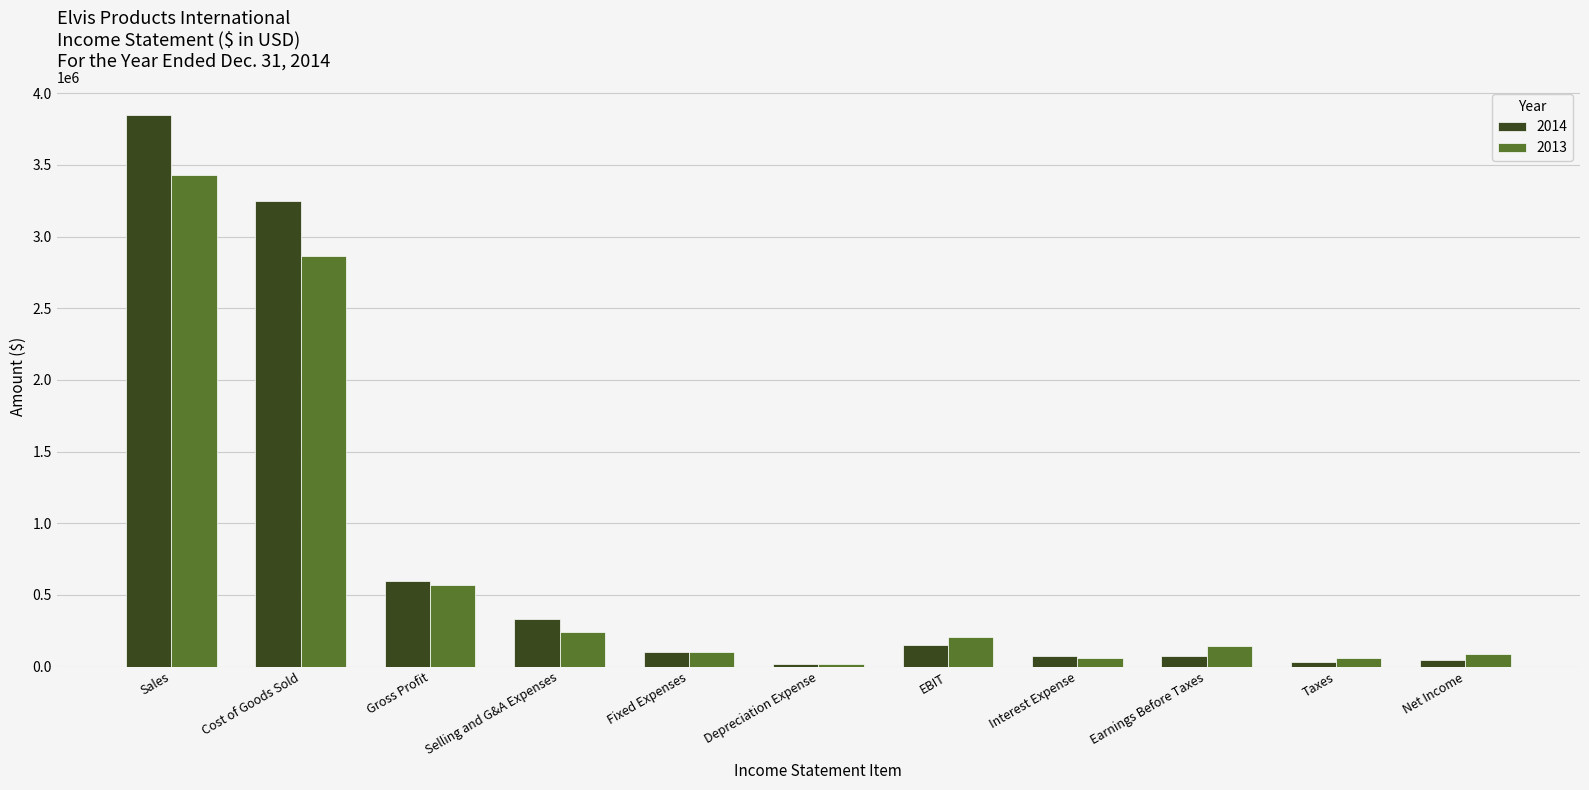

What is the total value across all series at Taxes?

88120